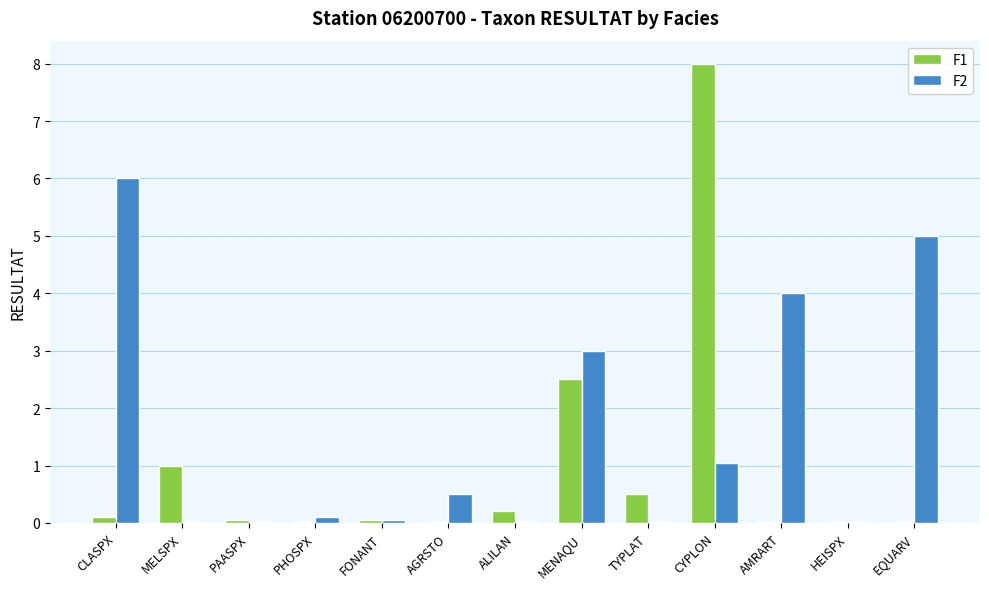

True or false: F2 has a value of 0.0 at TYPLAT.

True